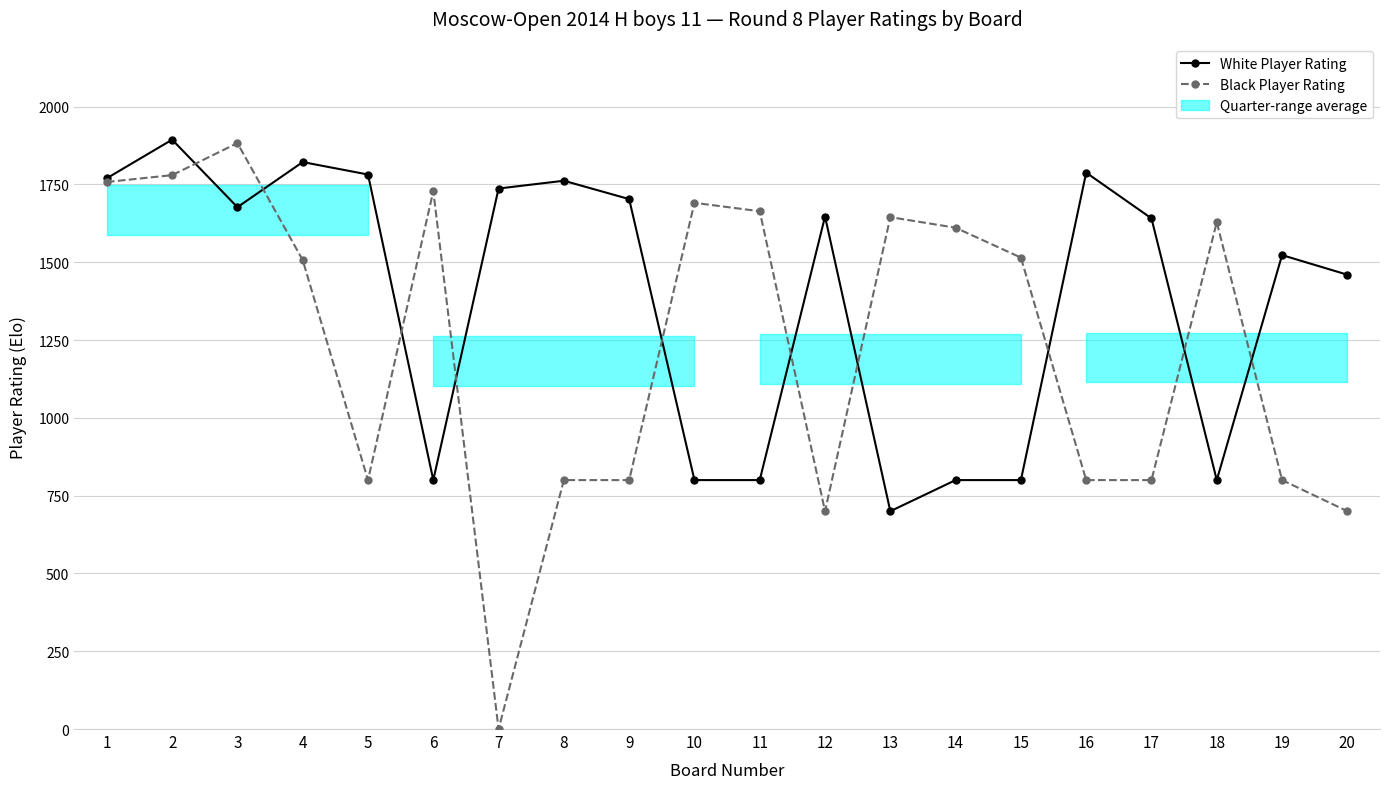

What is the difference between the maximum and second lowest values in the White Player Rating series?

1094